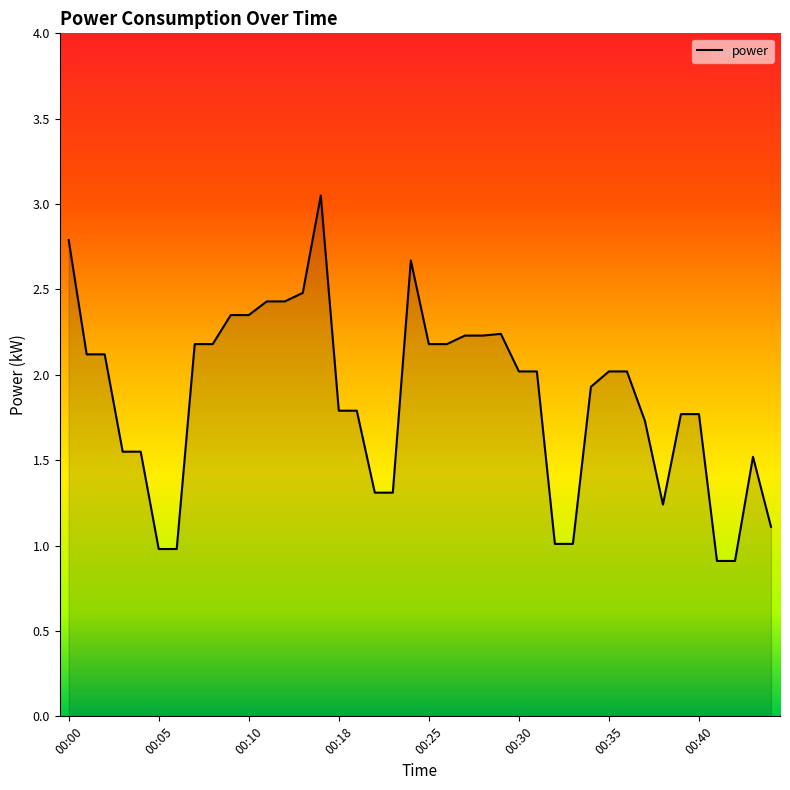

What is the minimum value shown in the chart?

0.9